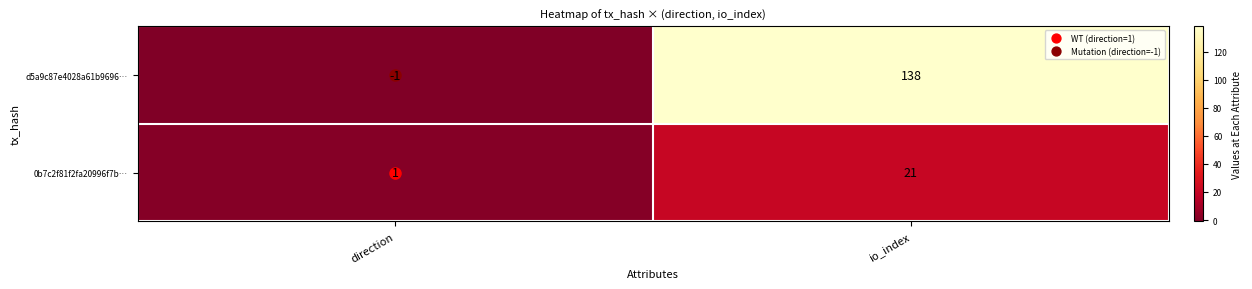

At direction, list the series in order from largest to smallest.

0b7c2f81f2fa20996f7b…, d5a9c87e4028a61b9696…